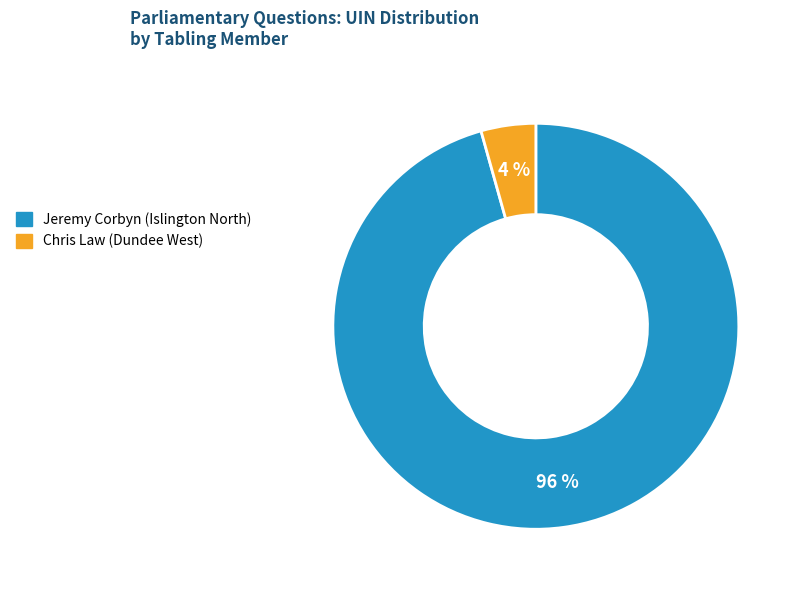

Is Chris Law (Dundee West) the majority of the pie?

No